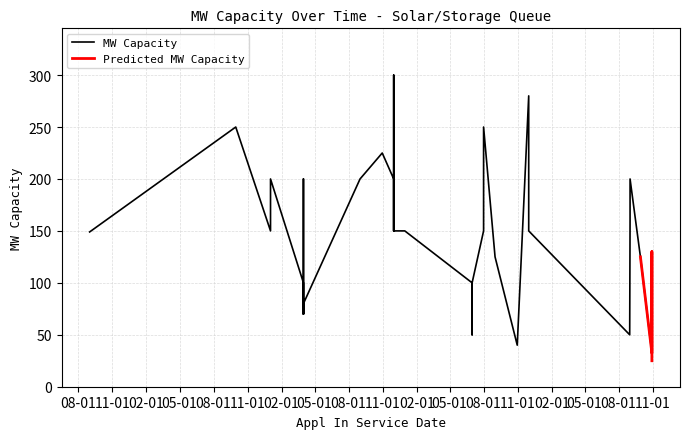

What is the sum of the values at 2021-04-01 and 2021-04-01?

300.0